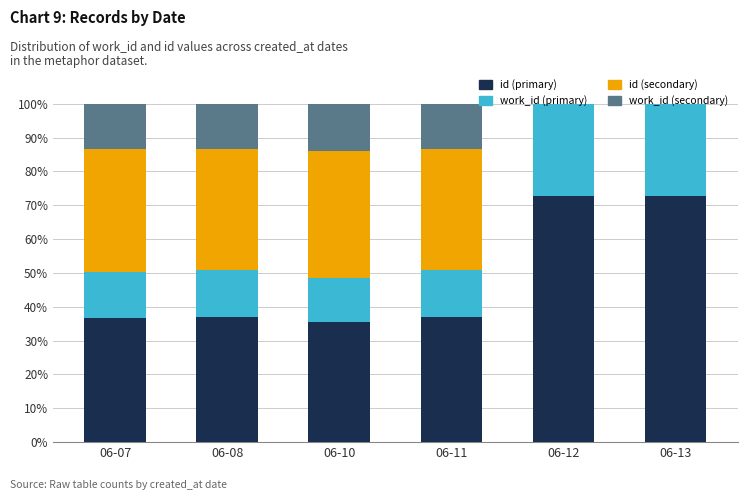

What is the total value across all series at 06-08?

100.0